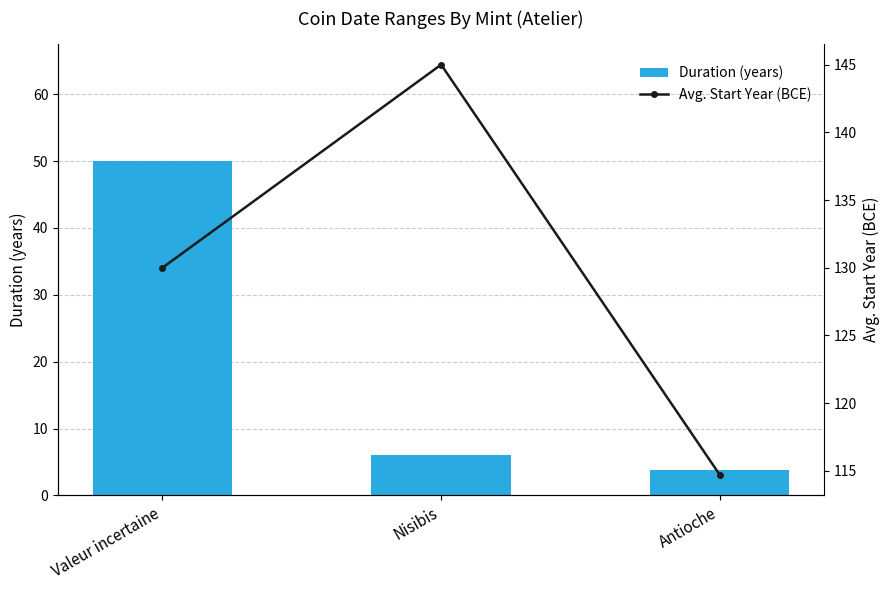

Is it true that Avg. Start Year (BCE) equals 201.7 at Nisibis?

False